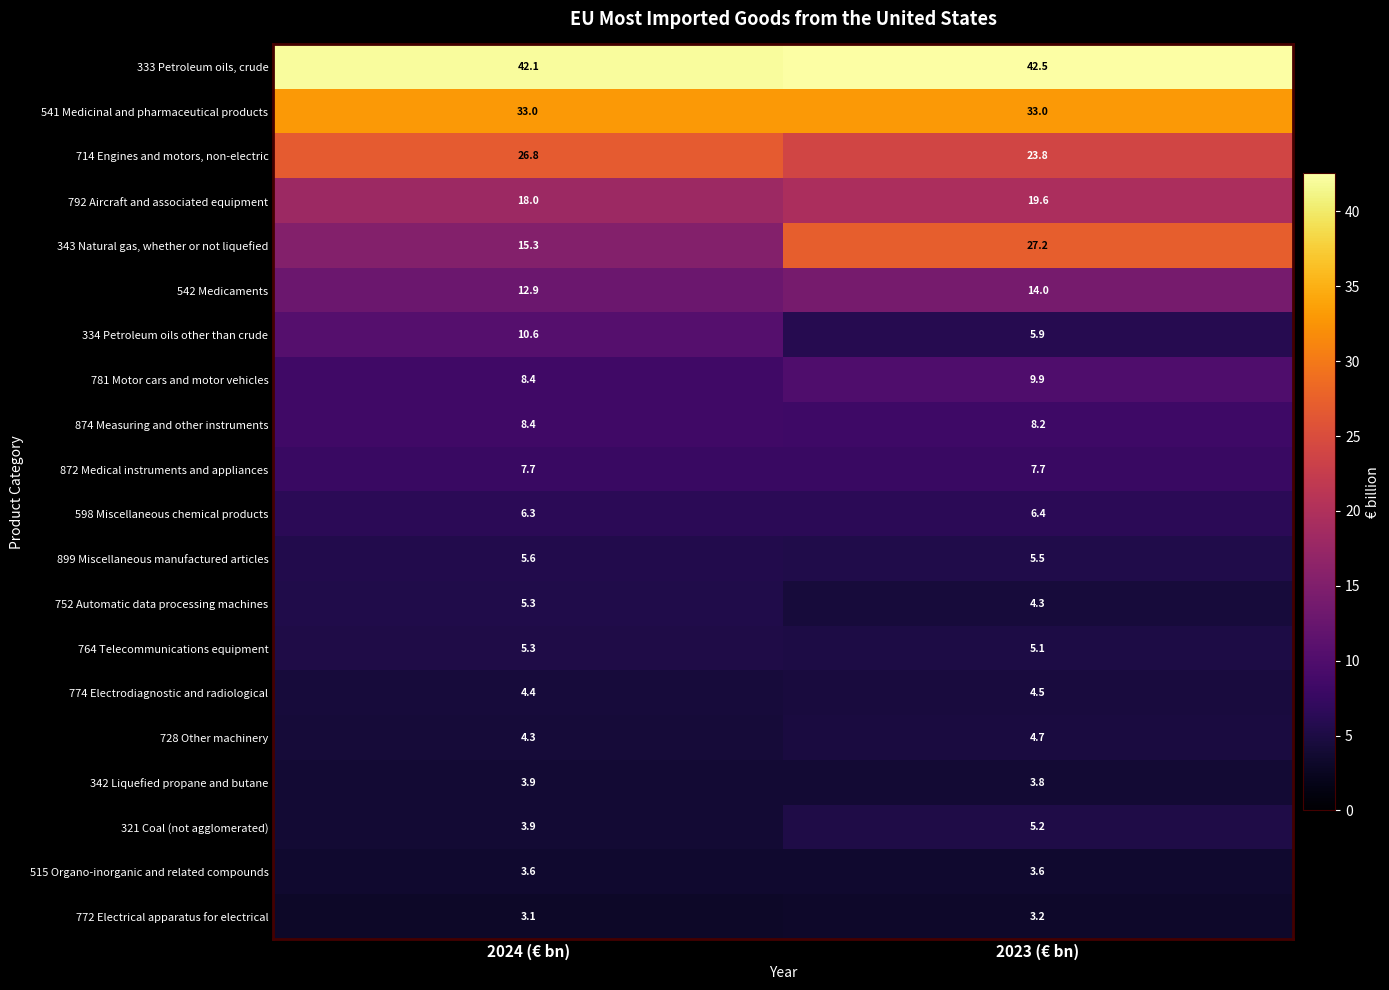

List the labels in order of 764 Telecommunications equipment value, largest first.

2024 (€ bn), 2023 (€ bn)